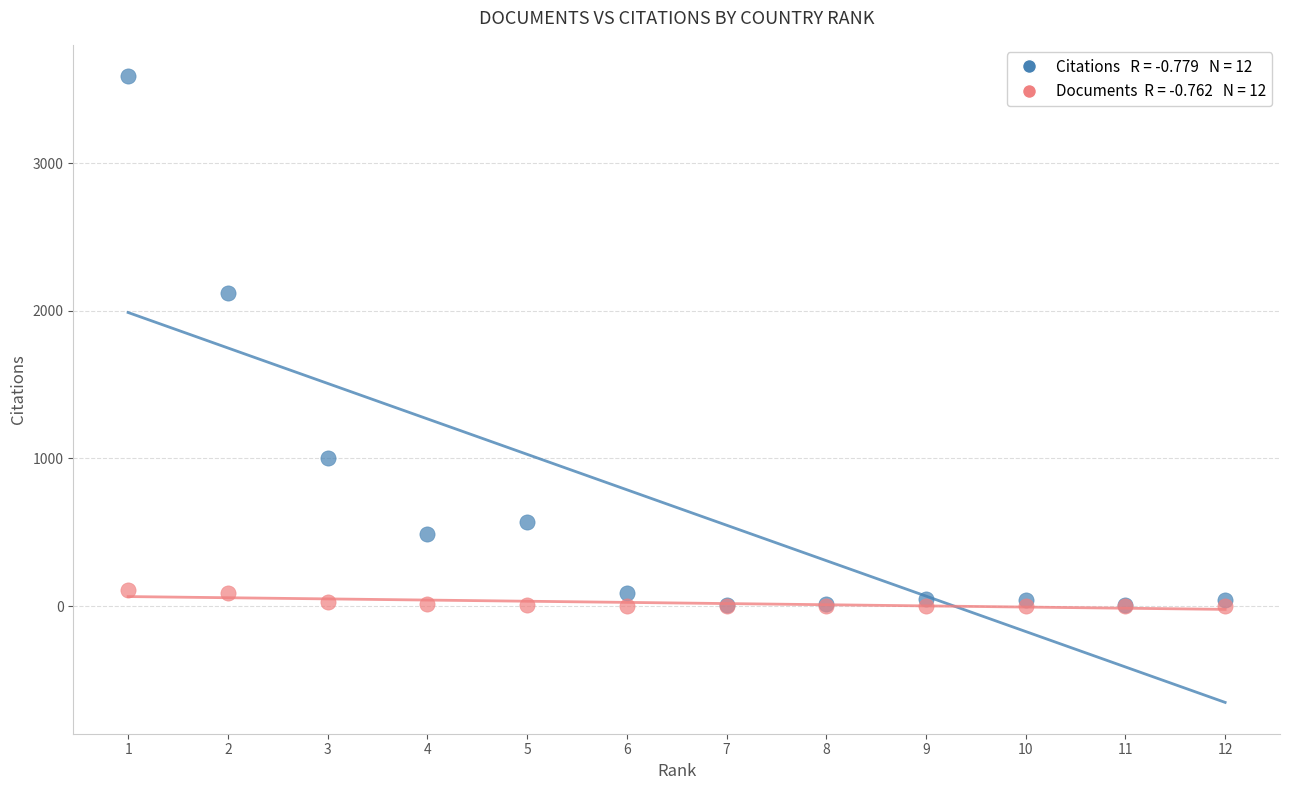

Across all series, what Y value is closest to 1794?

2117